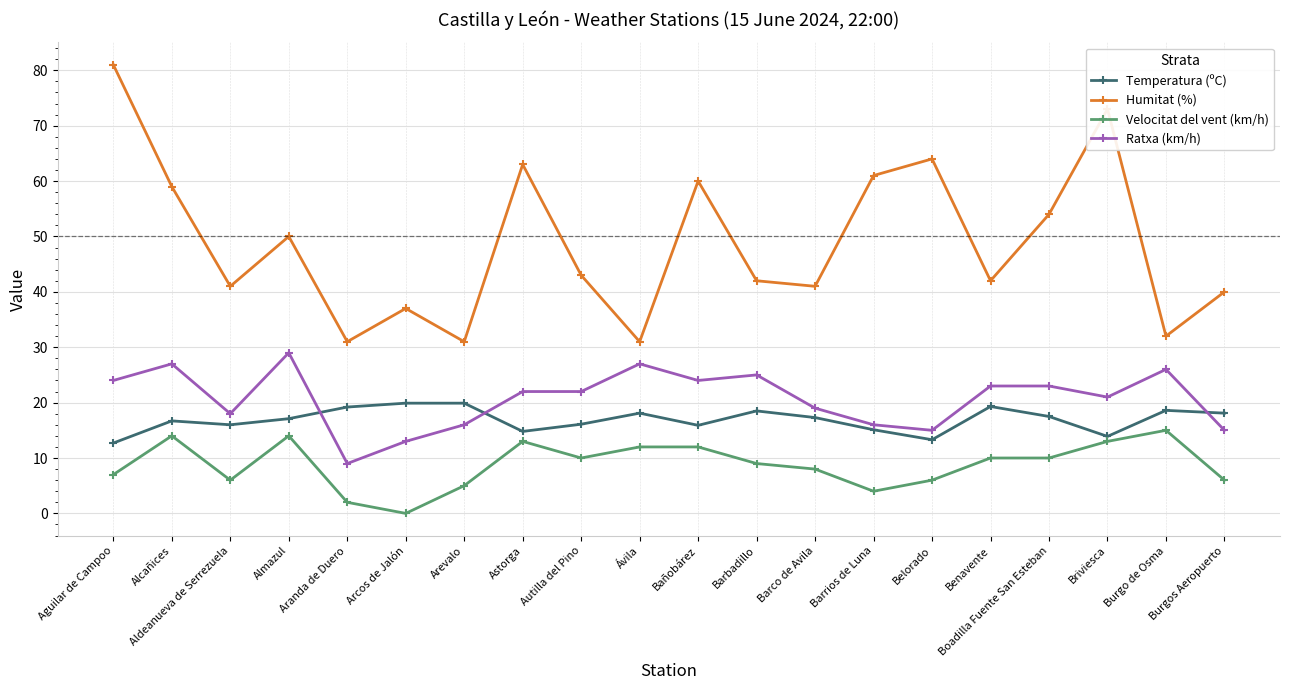

Is it true that Temperatura (ºC) equals 6.6 at Belorado?

False